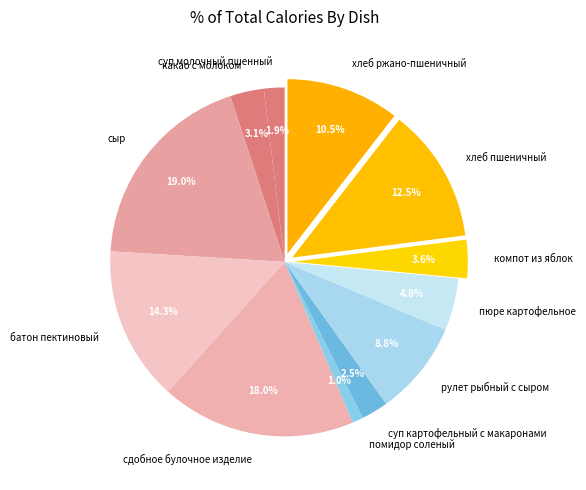

To the nearest percent, what portion does помидор соленый represent?

1%